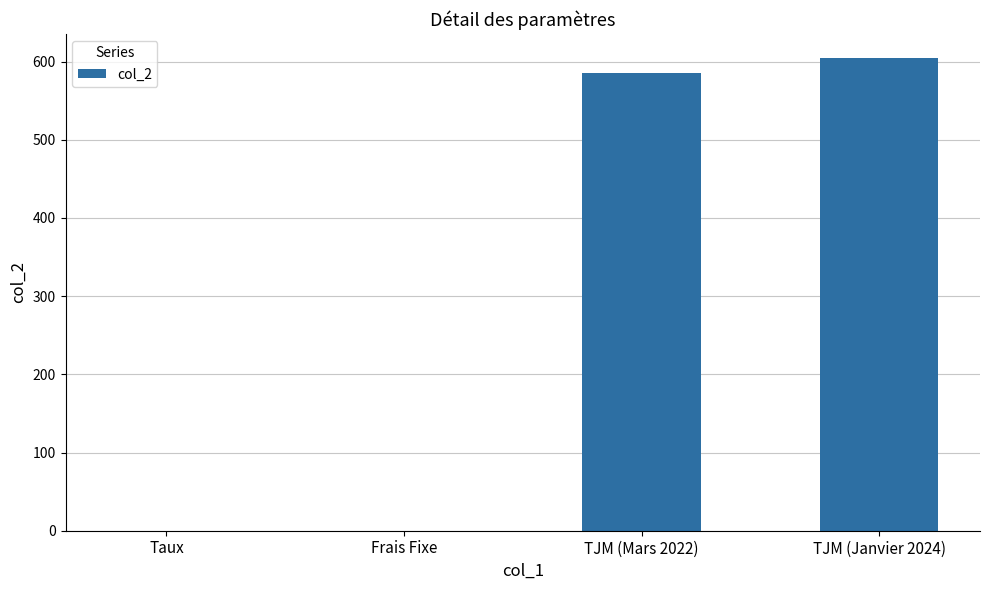

Where is the data nearest to the value 302?

TJM (Mars 2022)